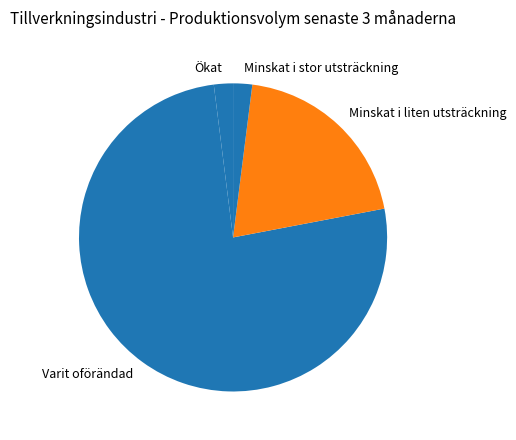

Combined, do Varit oförändad and Minskat i liten utsträckning account for over 50%?

Yes